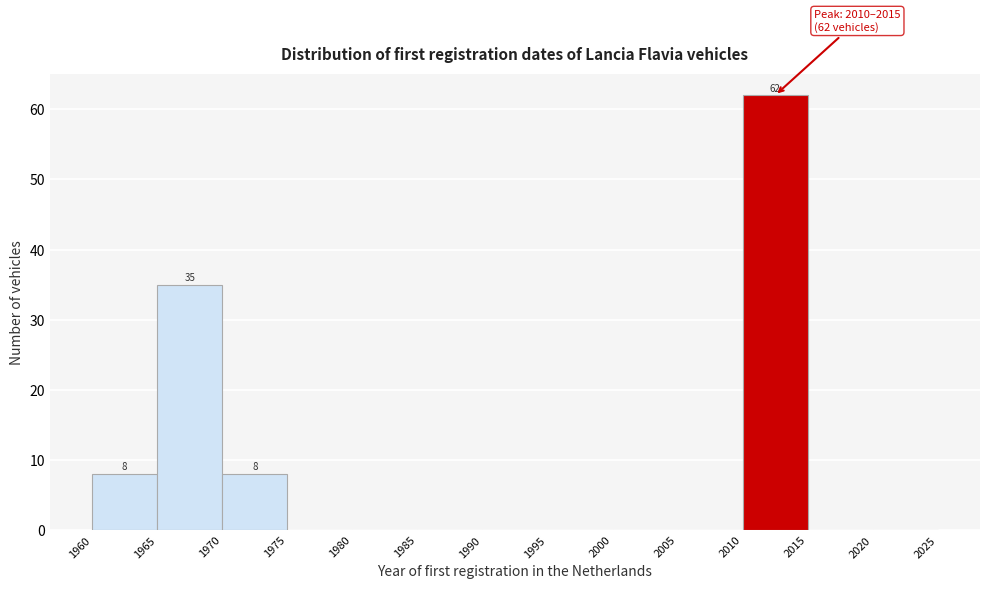

Which range on the x-axis has the tallest bar?

2010 to 2015